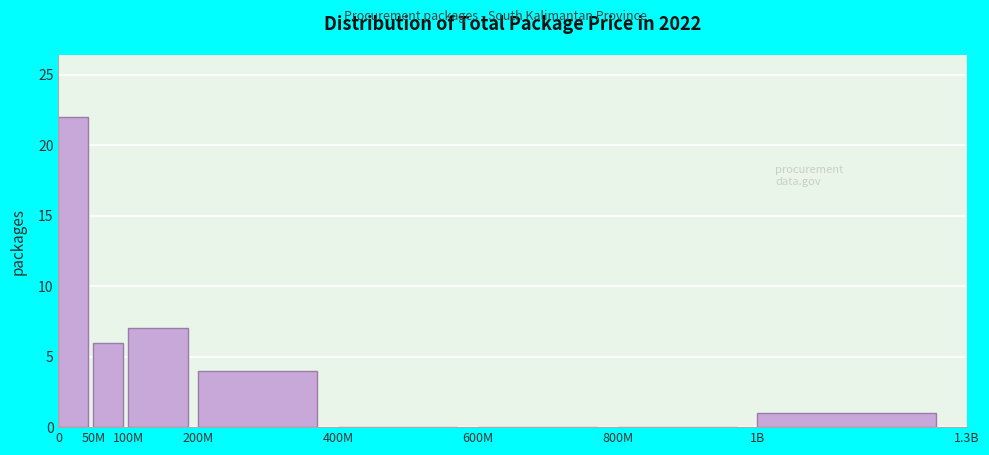

Reading left to right, what are all the values shown in this chart?

0=22	50M=6	100M=7	200M=4	400M=0	600M=0	800M=0	1B=1